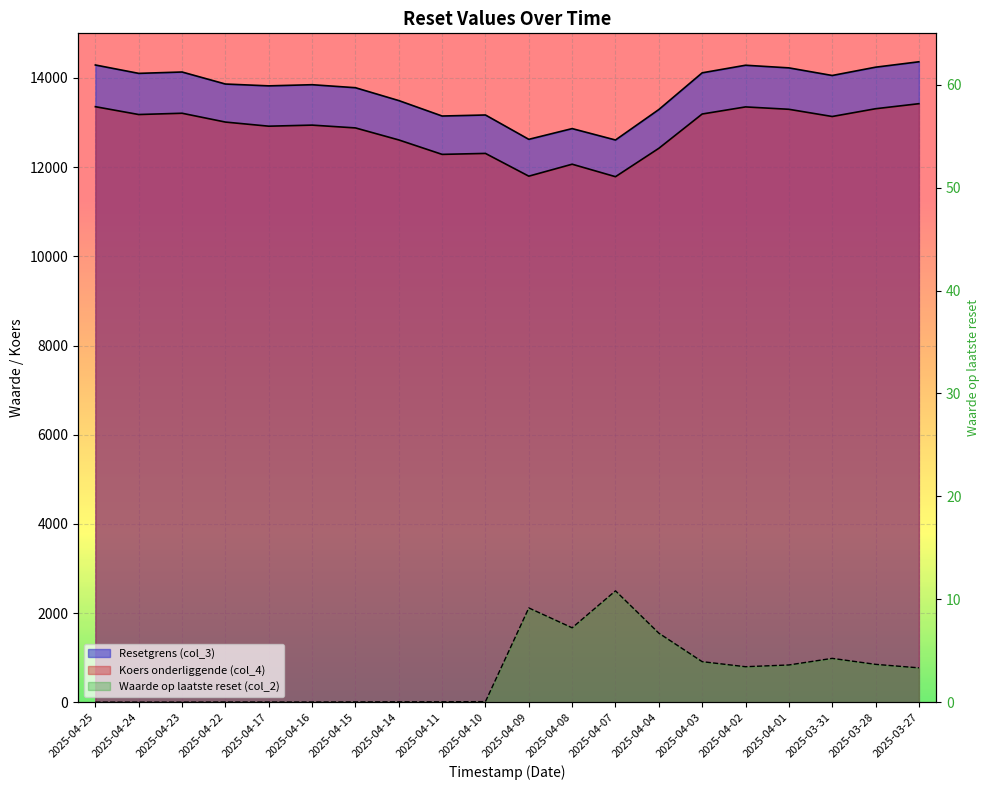

What is the difference between the Waarde op laatste reset (col_2) values at 2025-03-27 and 2025-03-28?

0.3